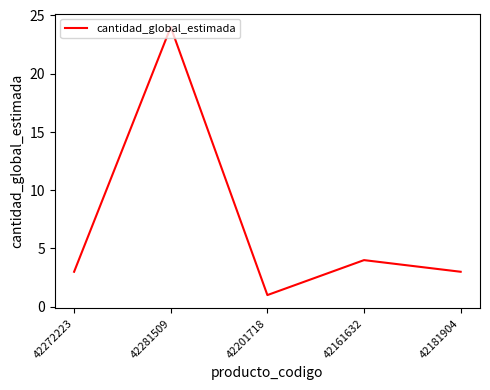

What is the sum of all values?

35